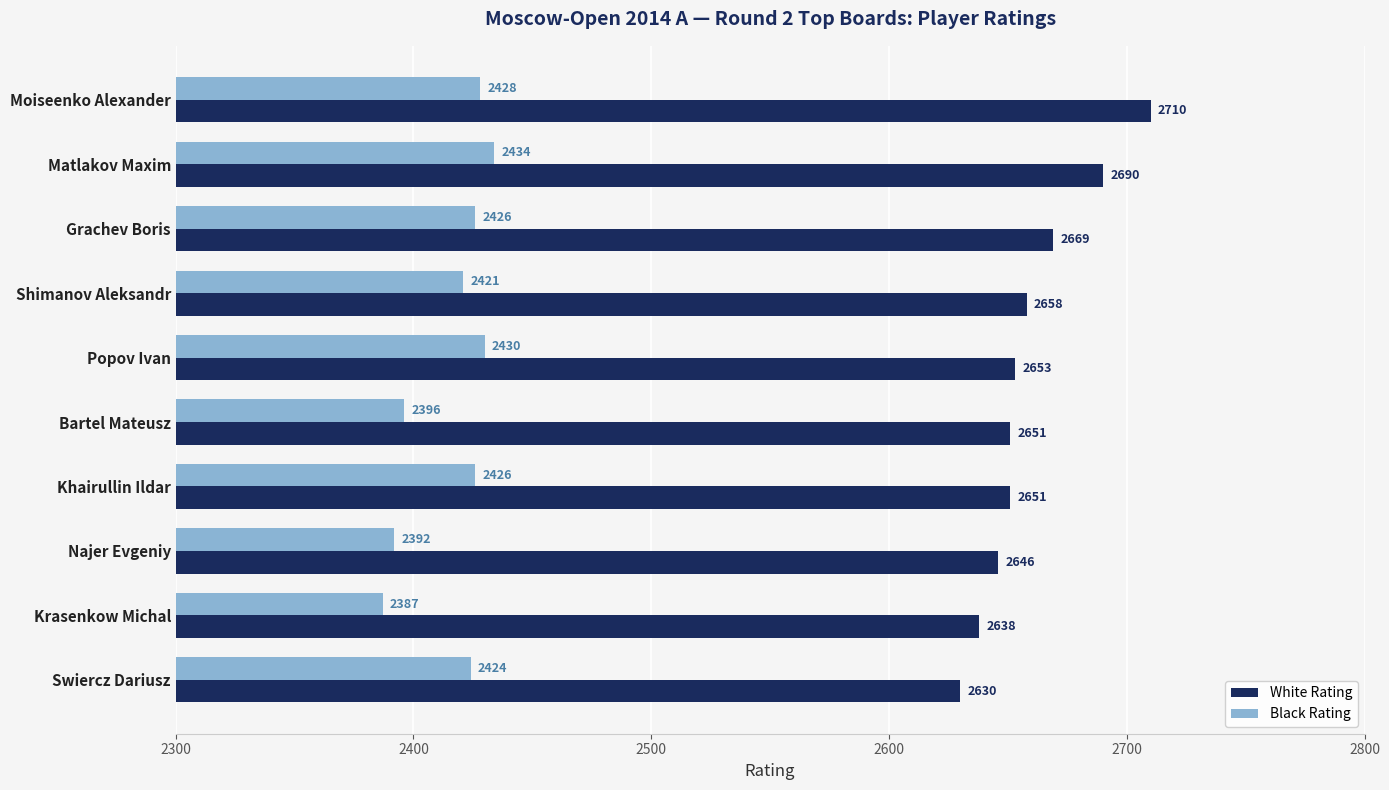

Is it true that Black Rating equals 921 at Krasenkow Michal?

False